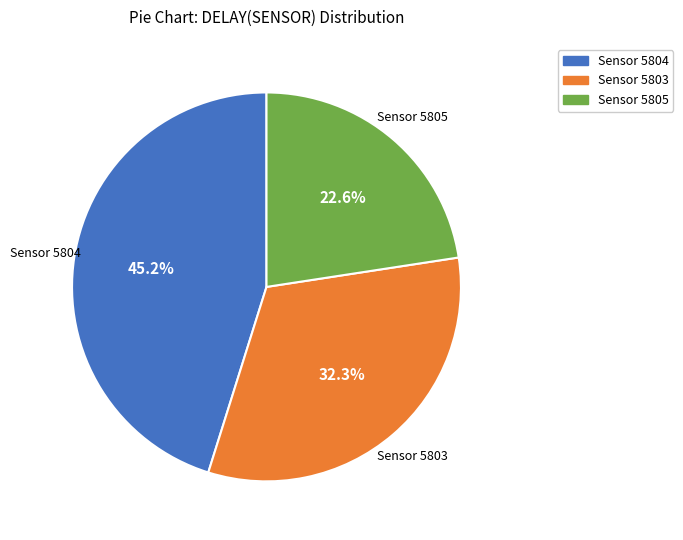

Does any single category account for the majority?

No